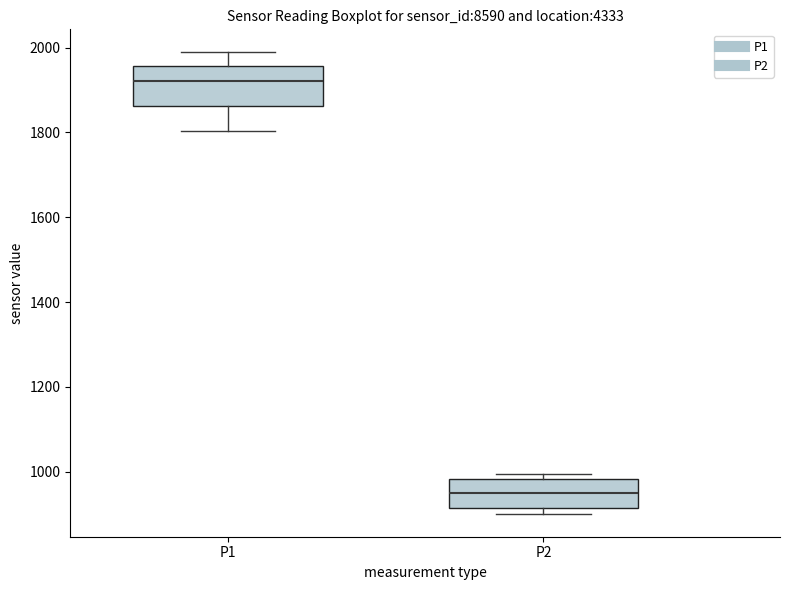

Reading left to right, read every box against the y-axis: the position of its median line, the range the box covers, and the ends of its whiskers. The values are not printed on the chart, so give them approximately, as read against the axis.

P1: median 1920, box 1860 to 1960, whiskers 1800 to 1980
P2: median 960, box 920 to 980, whiskers 900 to 1000